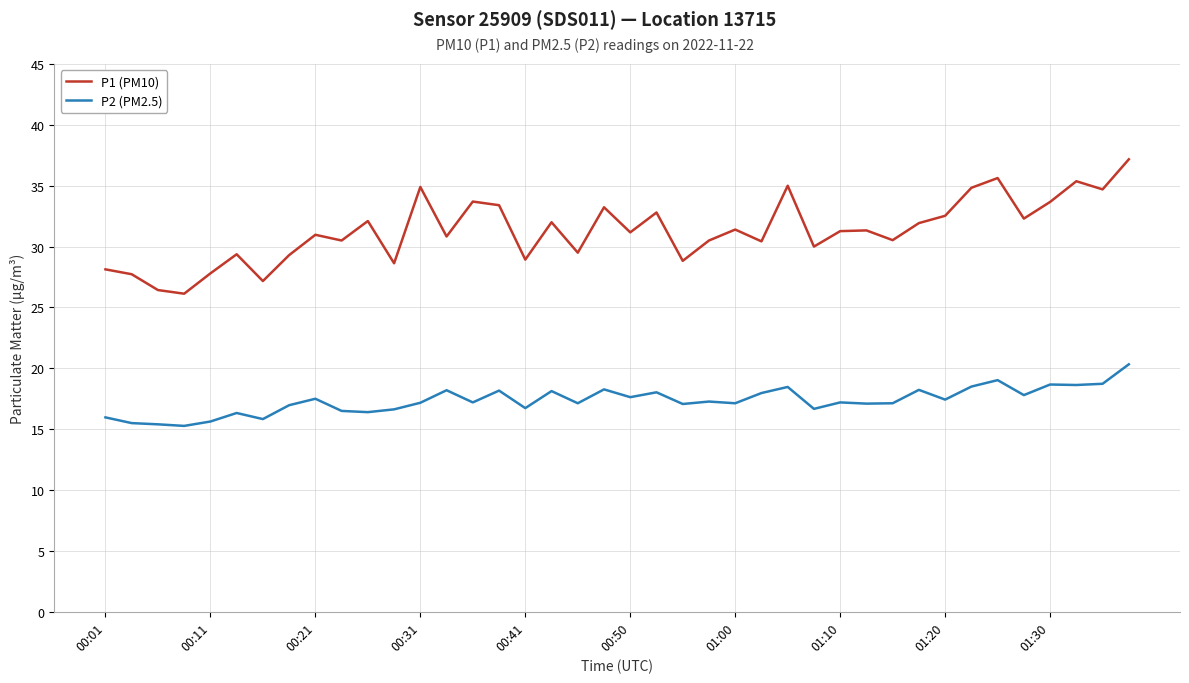

What is the highest value of the P2 (PM2.5) series?

20.3